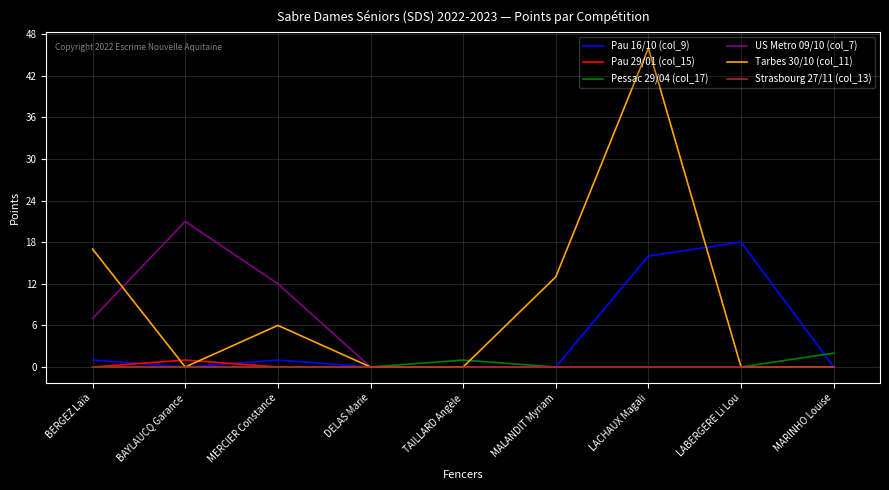

Between LACHAUX Magali and MARINHO Louise, which series saw the biggest shift?

Tarbes 30/10 (col_11)